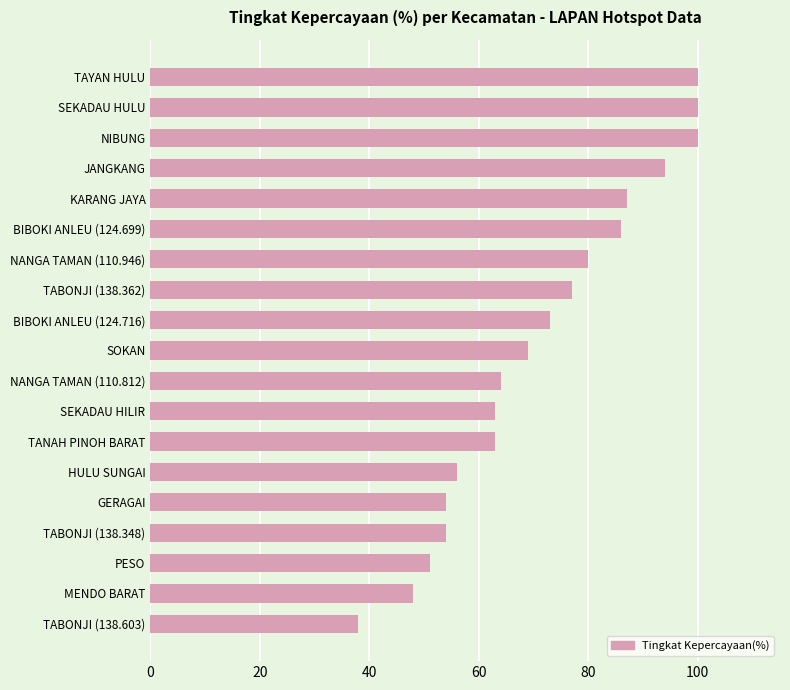

Which has a higher value, KARANG JAYA or SEKADAU HILIR?

KARANG JAYA